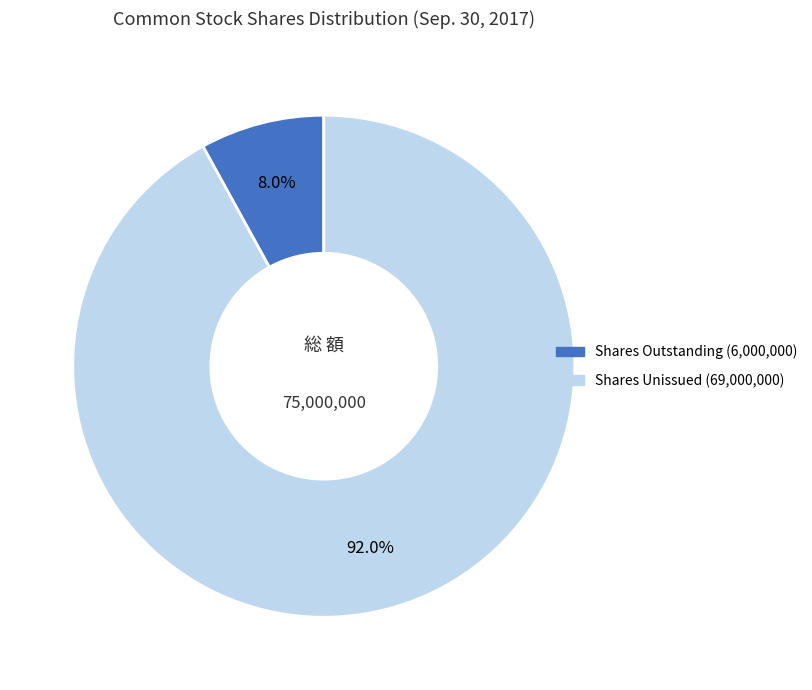

Count the number of slices in the pie.

2